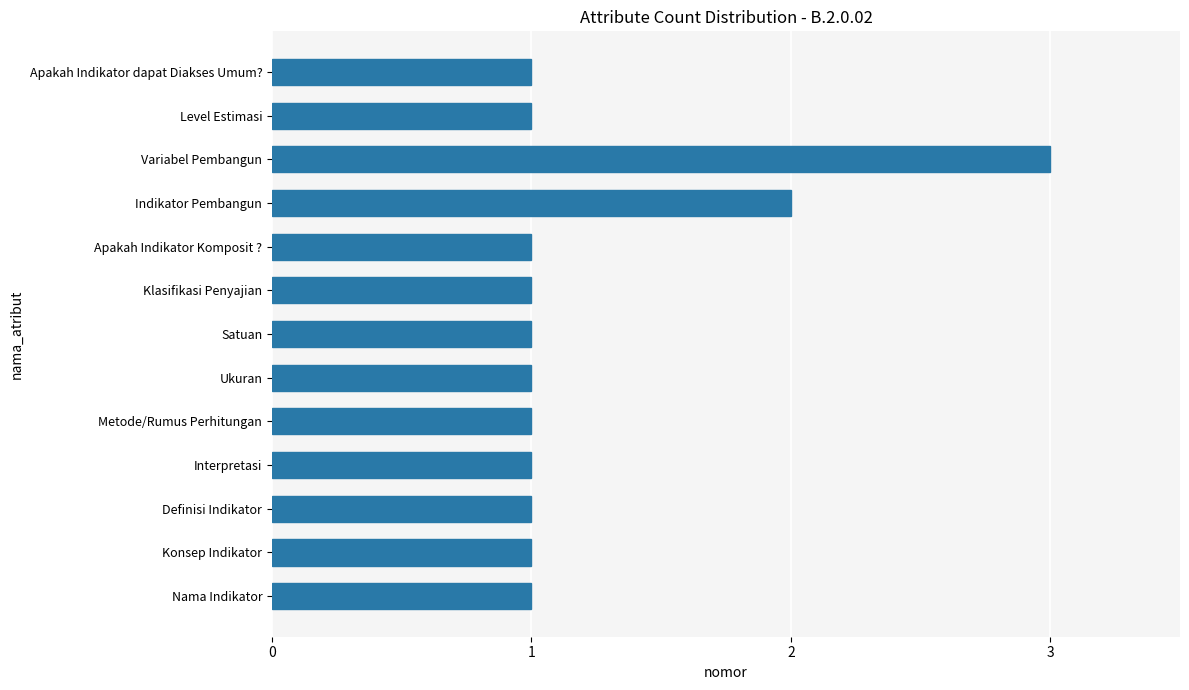

Which has a higher value, Indikator Pembangun or Interpretasi?

Indikator Pembangun